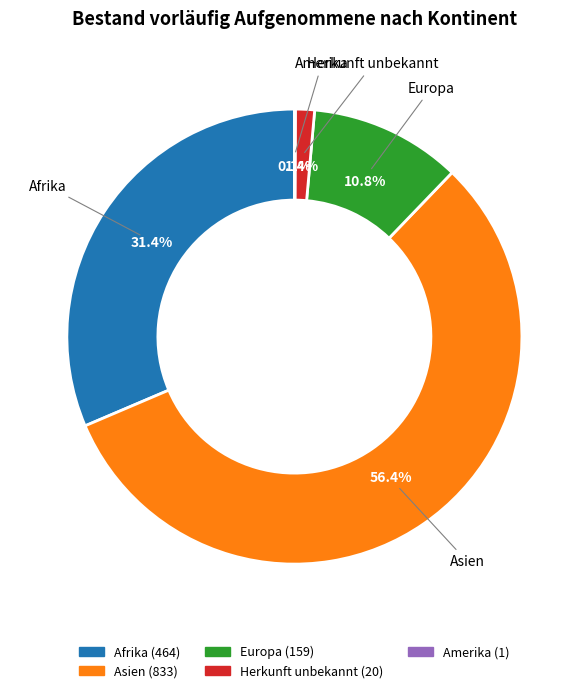

Which slice represents more than half of the pie?

Asien